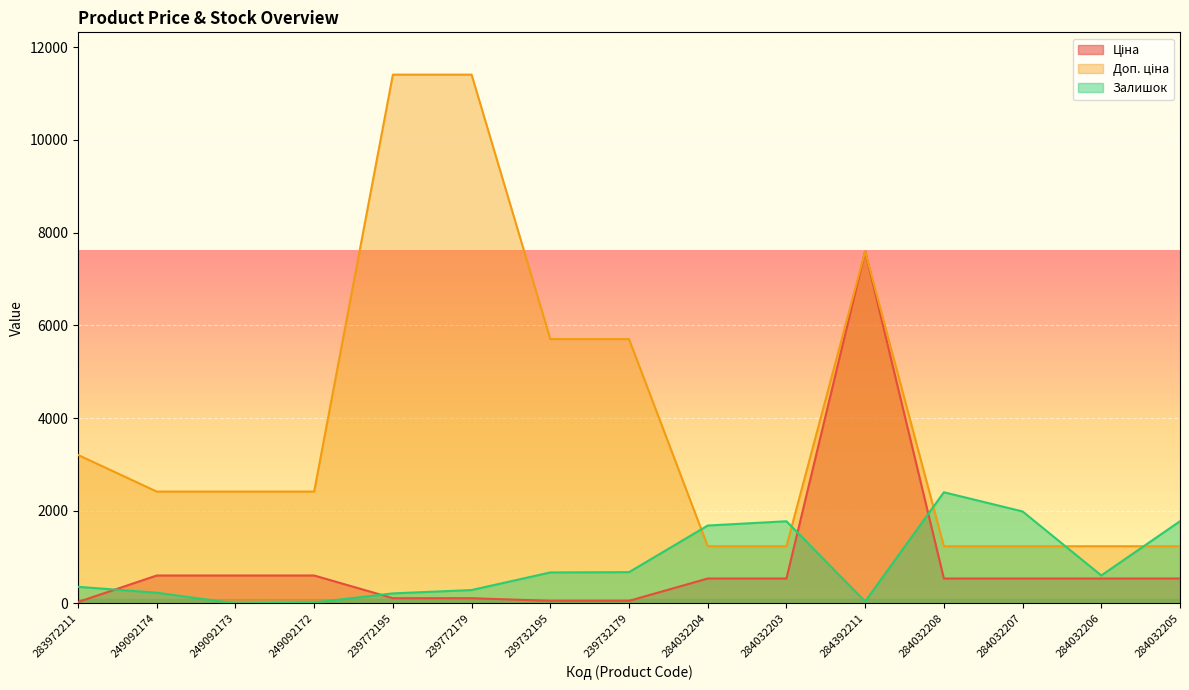

What is the label of the 15th point from the left?

284032205